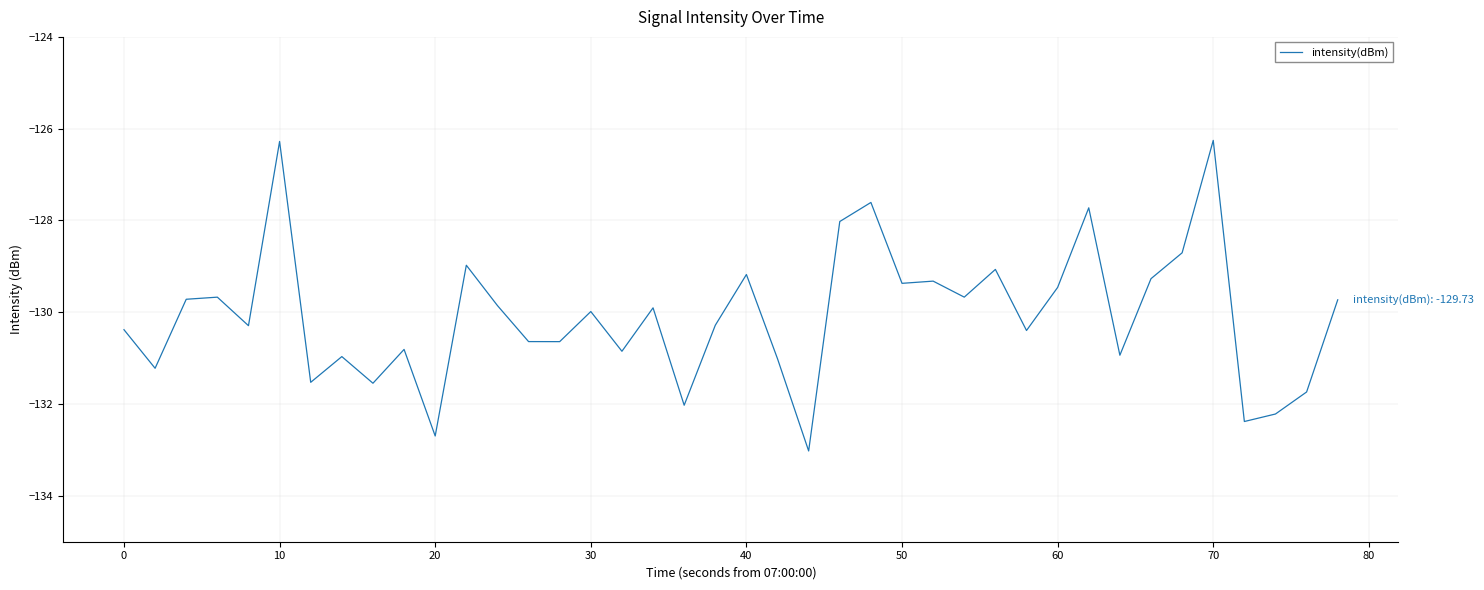

What is the difference between the second highest and minimum values?

6.7